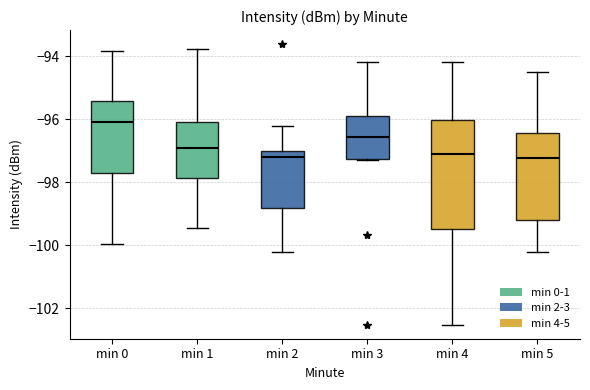

Reading left to right, transcribe this box plot: for each box, give where its median line is, the range the box spans, and where its two whiskers end, as read against the y-axis. The values are not printed on the chart, so give them approximately, as read against the axis.

min 0: median -96.0, box -97.6 to -95.4, whiskers -100.0 to -93.8
min 1: median -97.0, box -97.8 to -96.0, whiskers -99.4 to -93.8
min 2: median -97.2, box -98.8 to -97.0, whiskers -100.2 to -96.2
min 3: median -96.6, box -97.2 to -95.8, whiskers -97.4 to -94.2
min 4: median -97.0, box -99.6 to -96.0, whiskers -102.6 to -94.2
min 5: median -97.2, box -99.2 to -96.4, whiskers -100.2 to -94.4